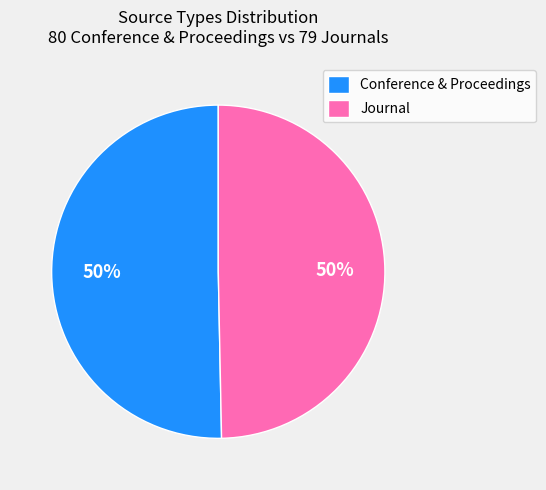

Combined, do Journal and Conference & Proceedings account for over 50%?

Yes